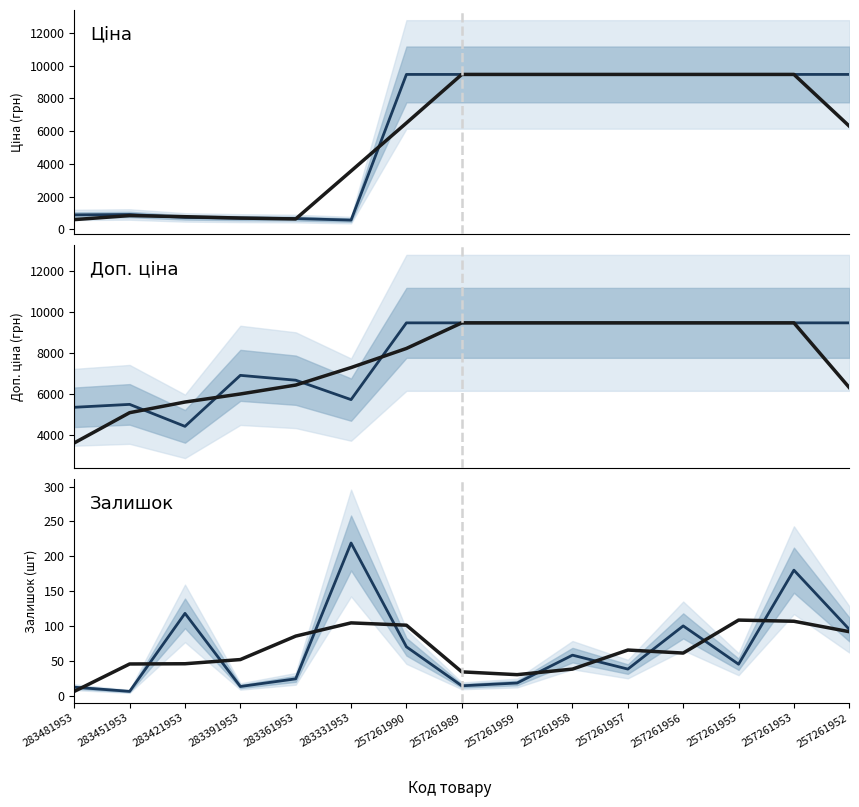

True or false: Доп. ціна (smooth) and Залишок (smooth) cross at least once.

False